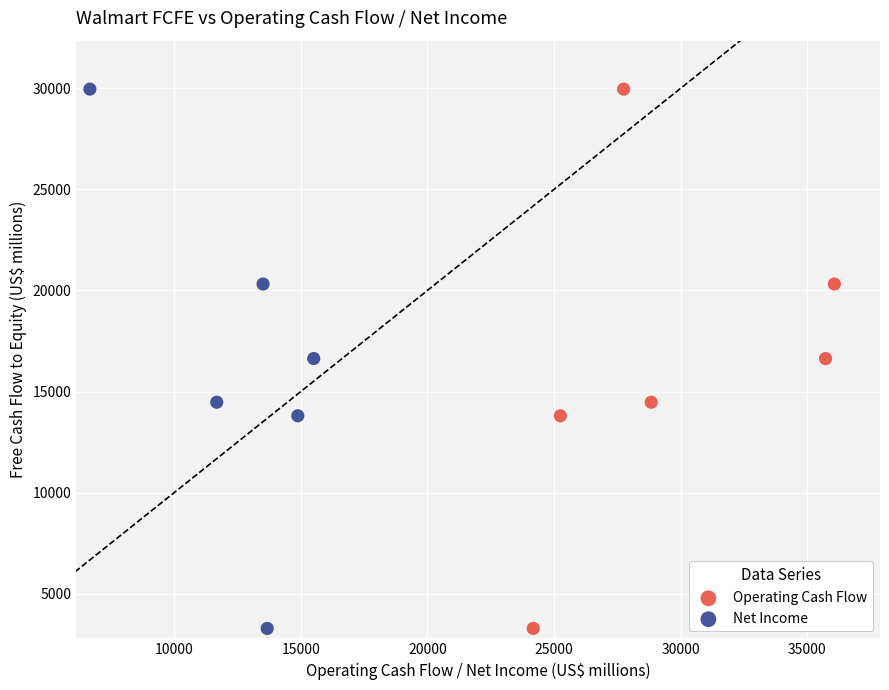

What are all the series names shown in the legend?

Operating Cash Flow, Net Income